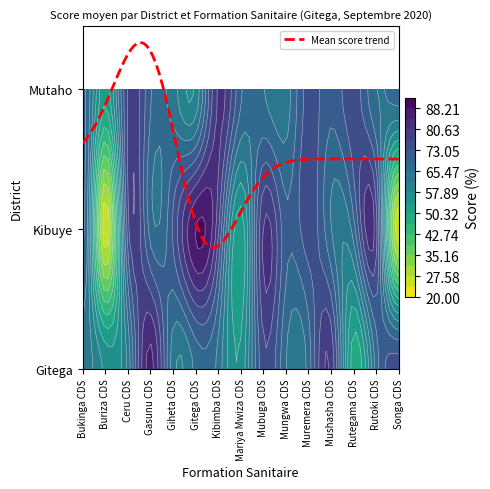

What is the difference between the second highest and minimum values in the Gitega series?

31.9